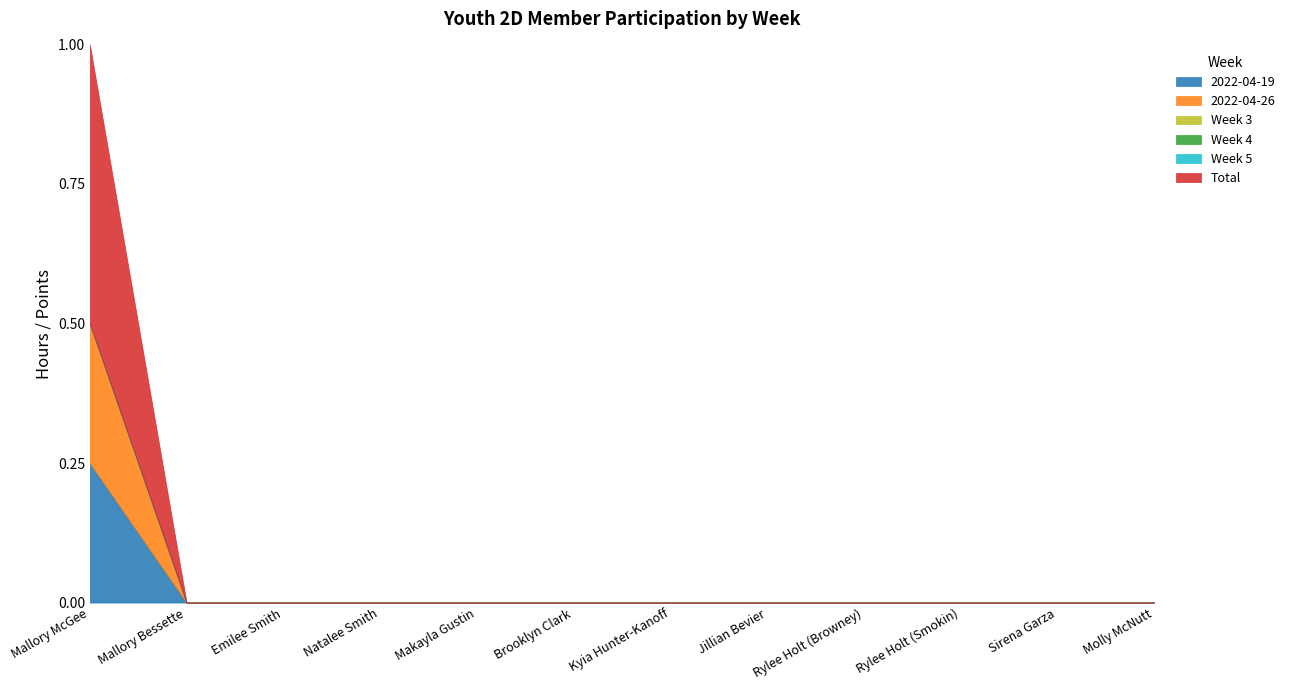

Which category has the highest value in the 2022-04-19 series?

Mallory McGee